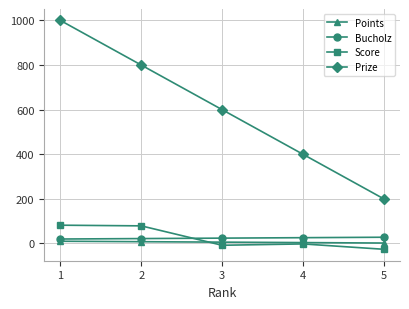

How many lines are shown in the chart?

4